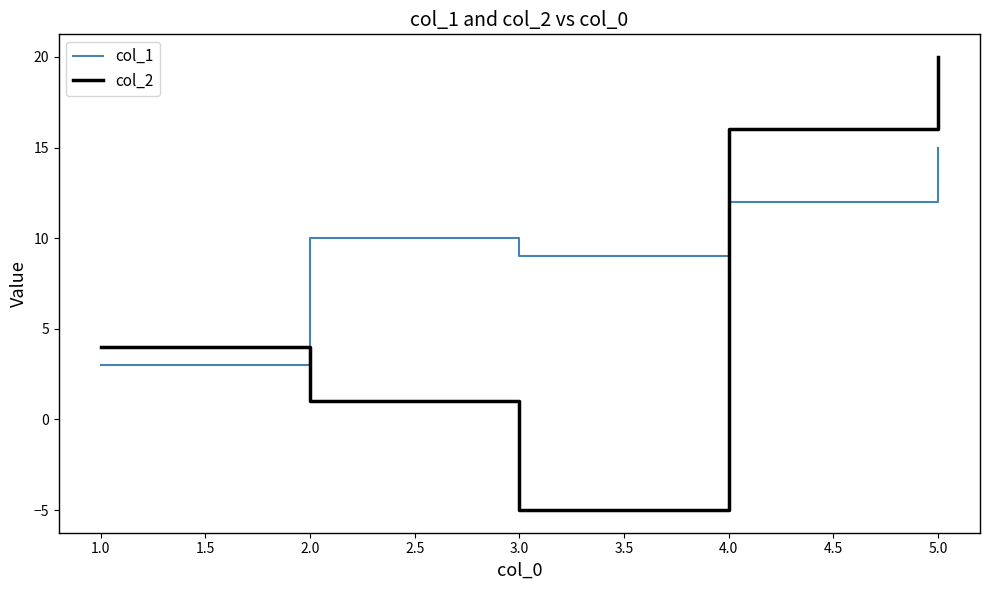

Rank the categories by col_1 value from highest to lowest.

5.0, 4.0, 2.0, 3.0, 1.0